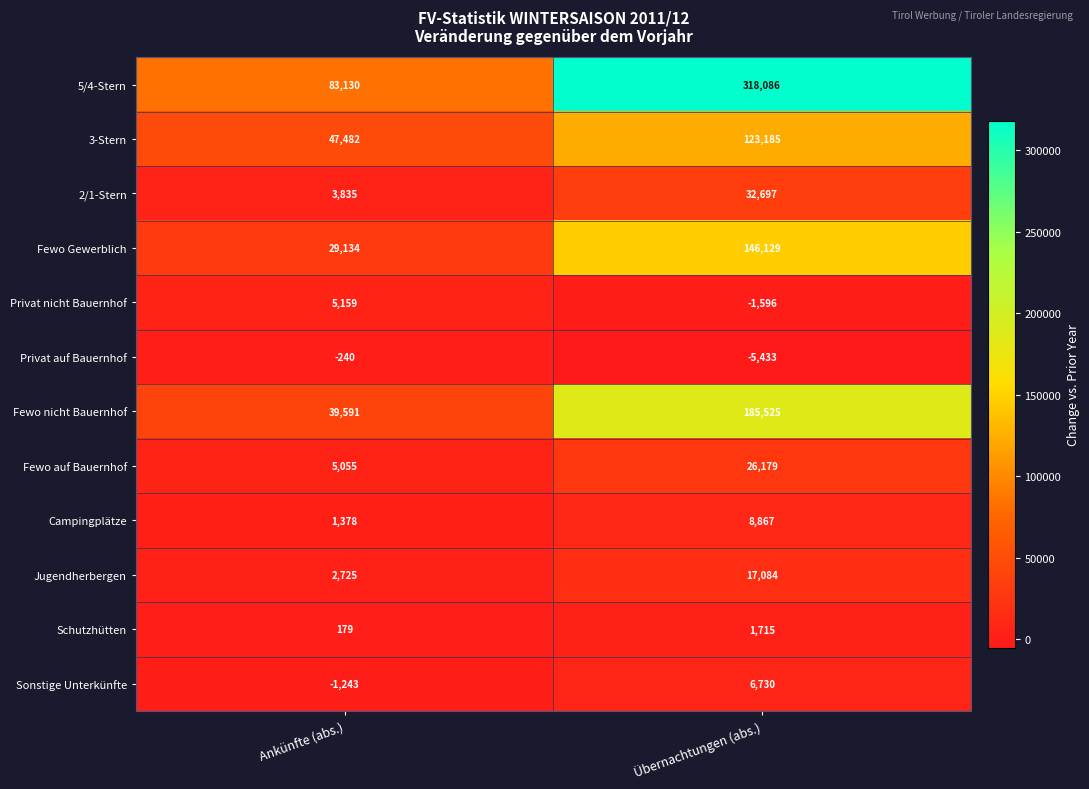

At which label is Privat auf Bauernhof closest to -2836?

Ankünfte (abs.)